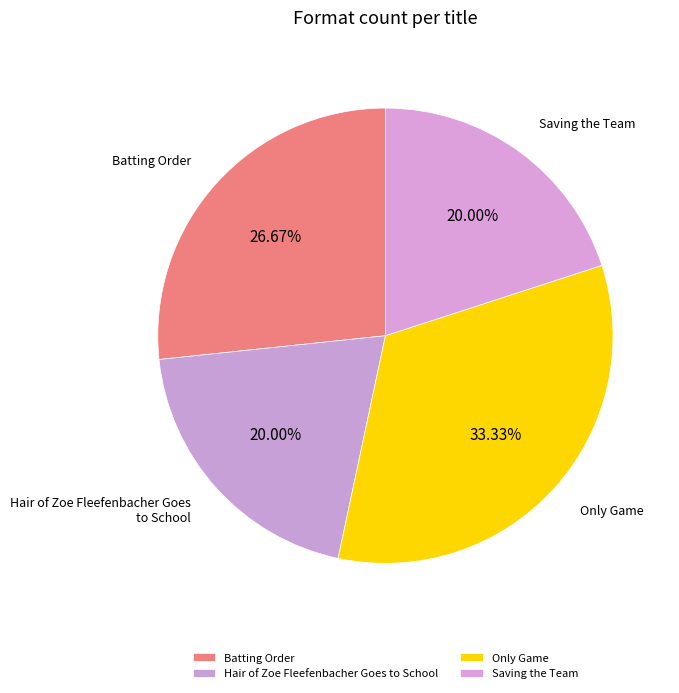

Which slice is the largest?

Only Game